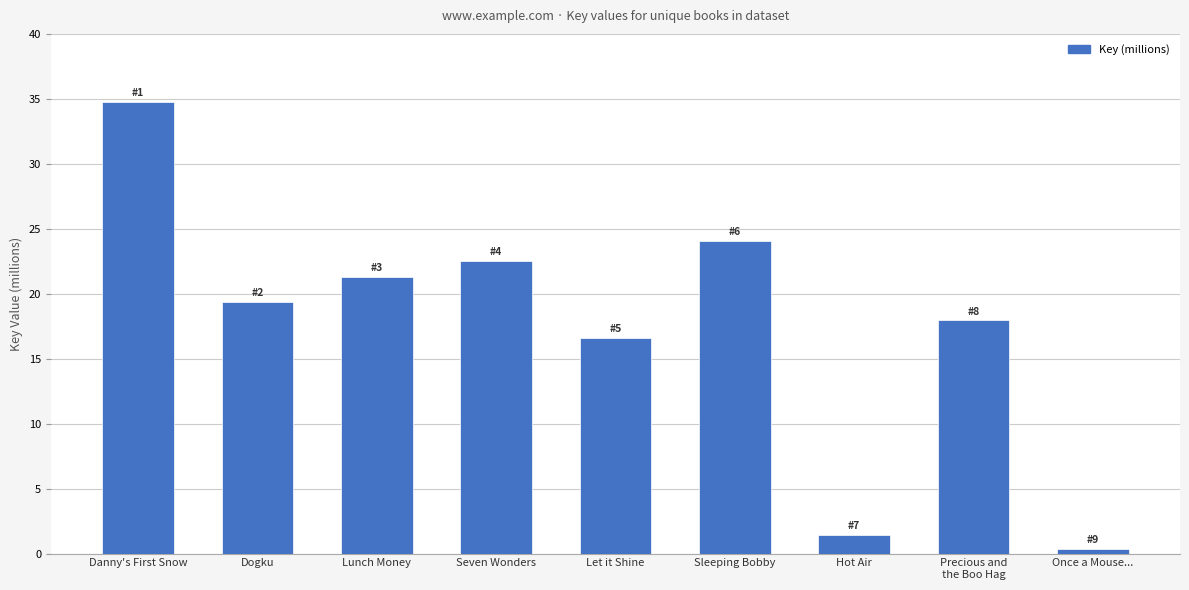

The chart shows a value of 28.5 at Precious and
the Boo Hag. True or false?

False